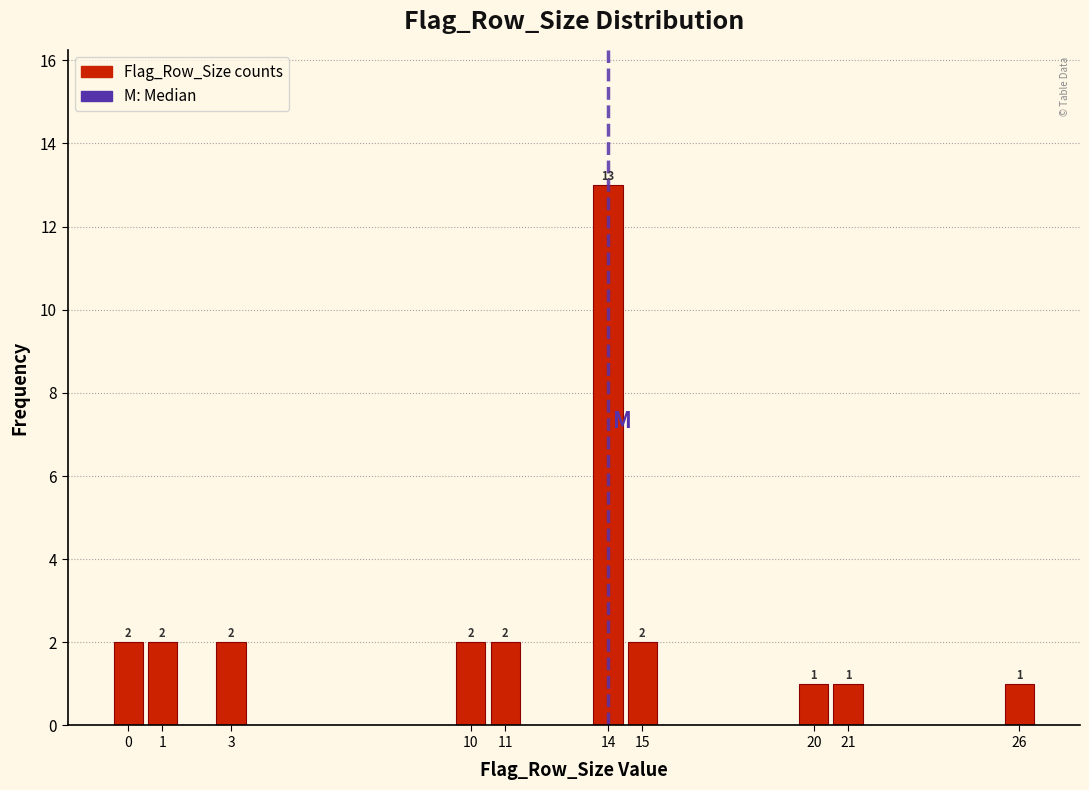

Which range on the x-axis has the tallest bar?

13.5 to 14.5